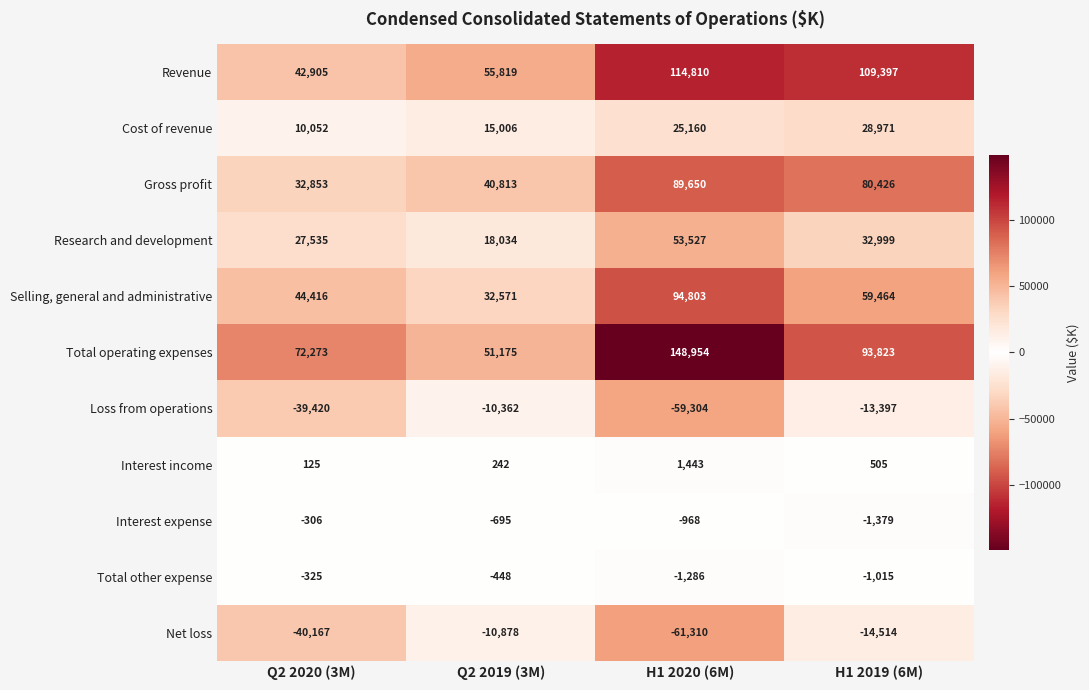

What is the spread (max minus min) of values at Q2 2019 (3M)?

66697